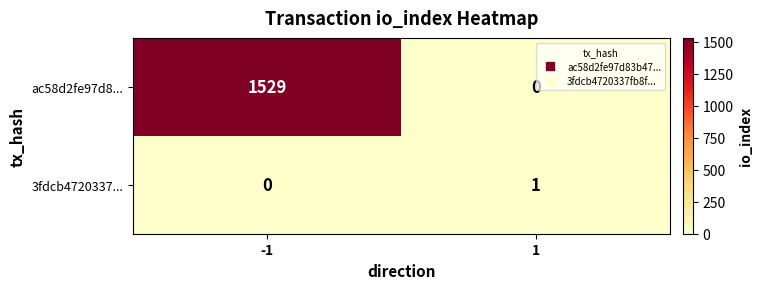

Which series has the largest total across all categories?

ac58d2fe97d8...